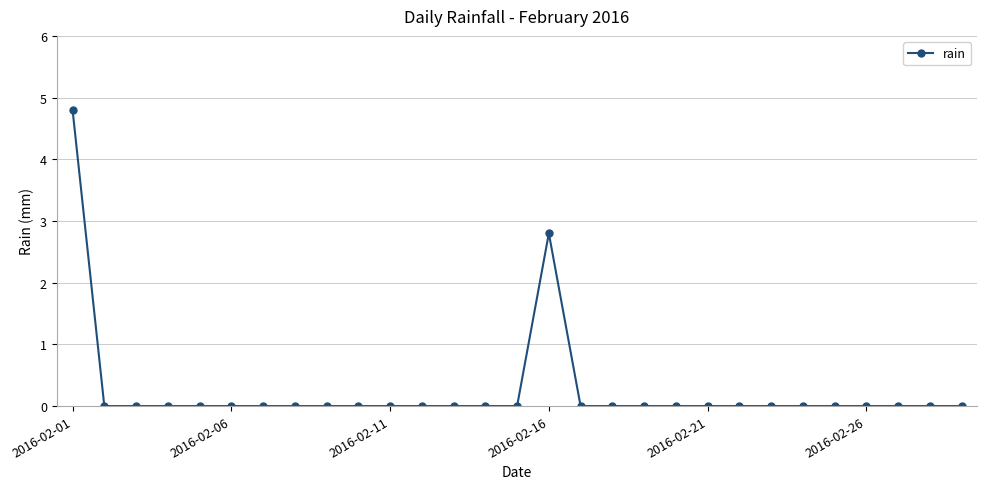

How many categories are shown in the chart?

29